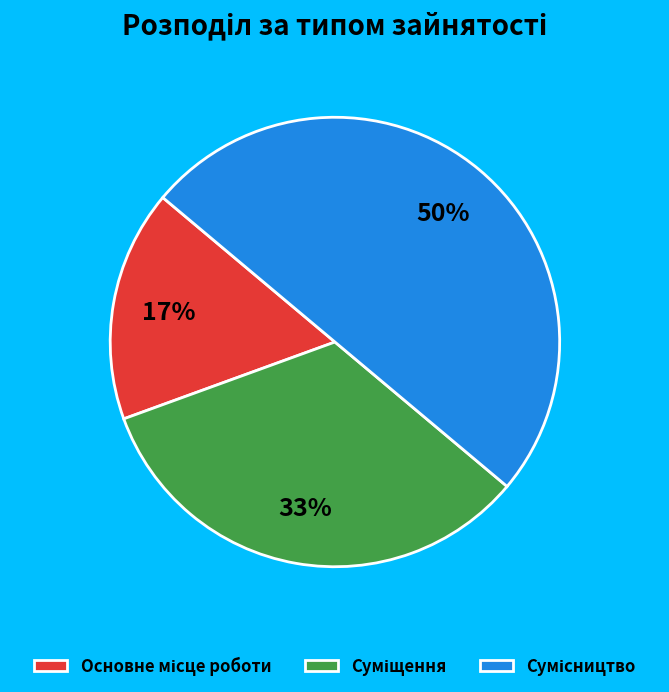

How many segments does this pie chart have?

3